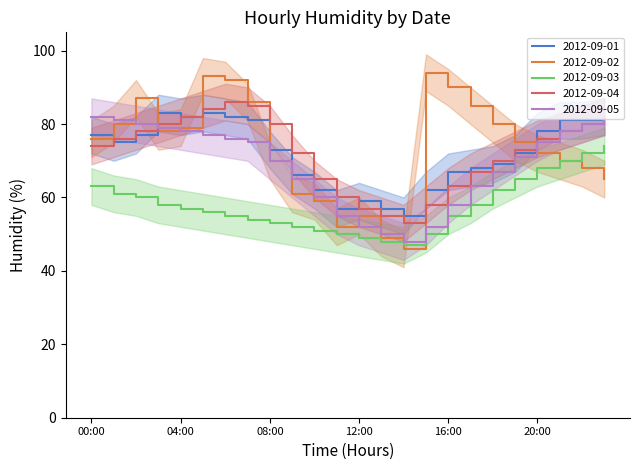

How many data points in 2012-09-02 are less than 76?

12